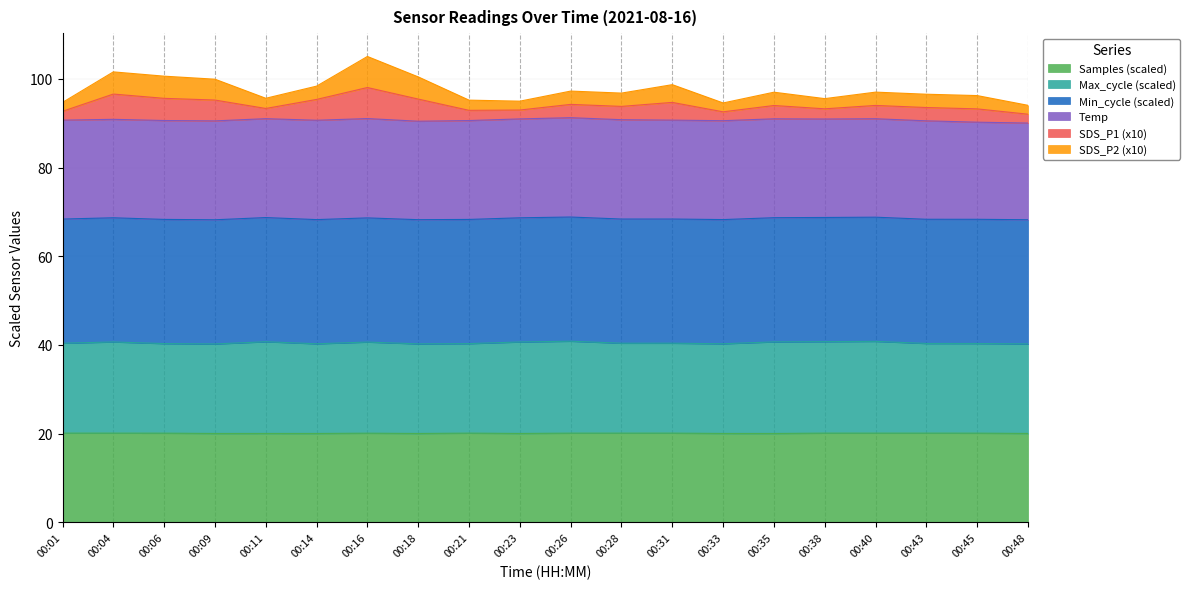

Read the Samples value at 00:06.

20.1